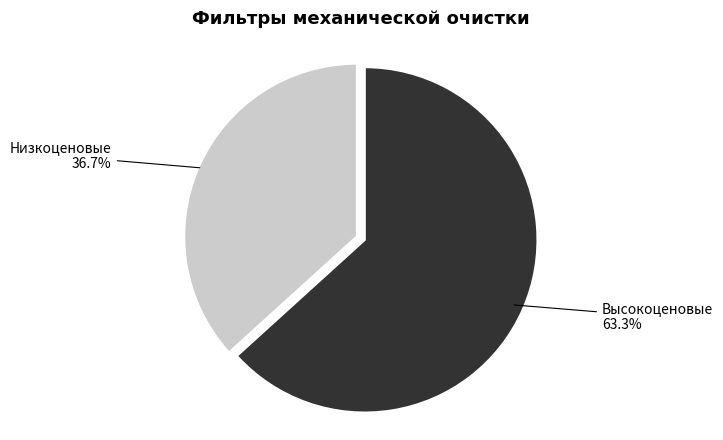

How many slices are in this pie chart?

2